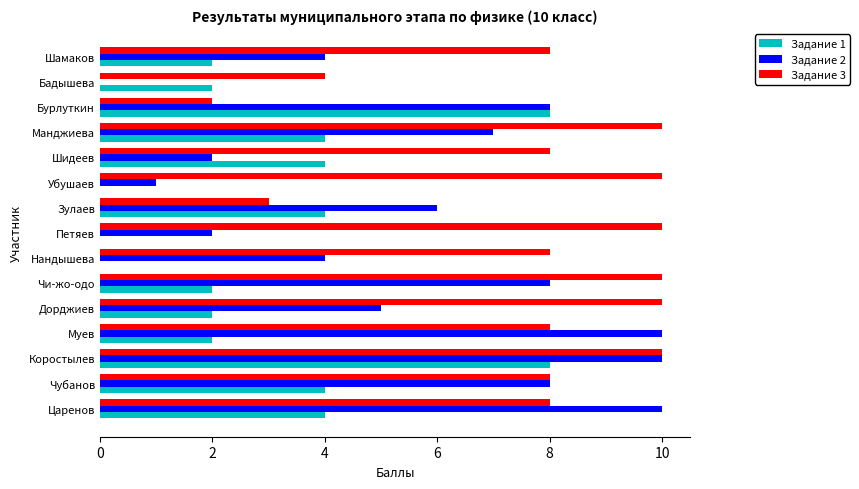

What is the greatest value displayed?

10